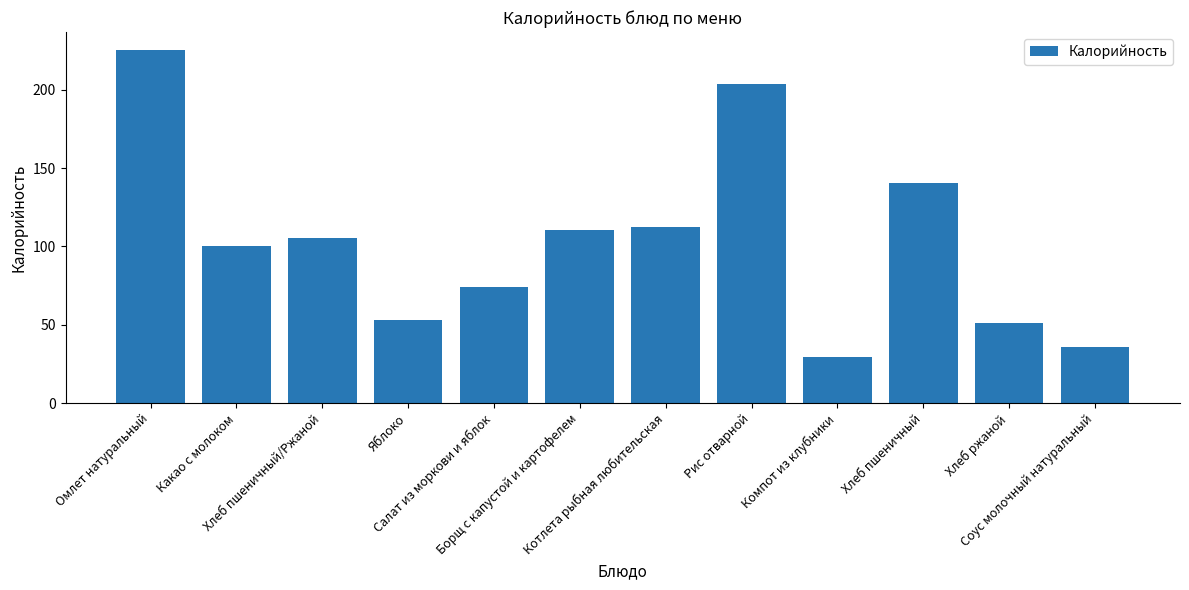

At which category does the chart reach its peak across all series?

Омлет натуральный